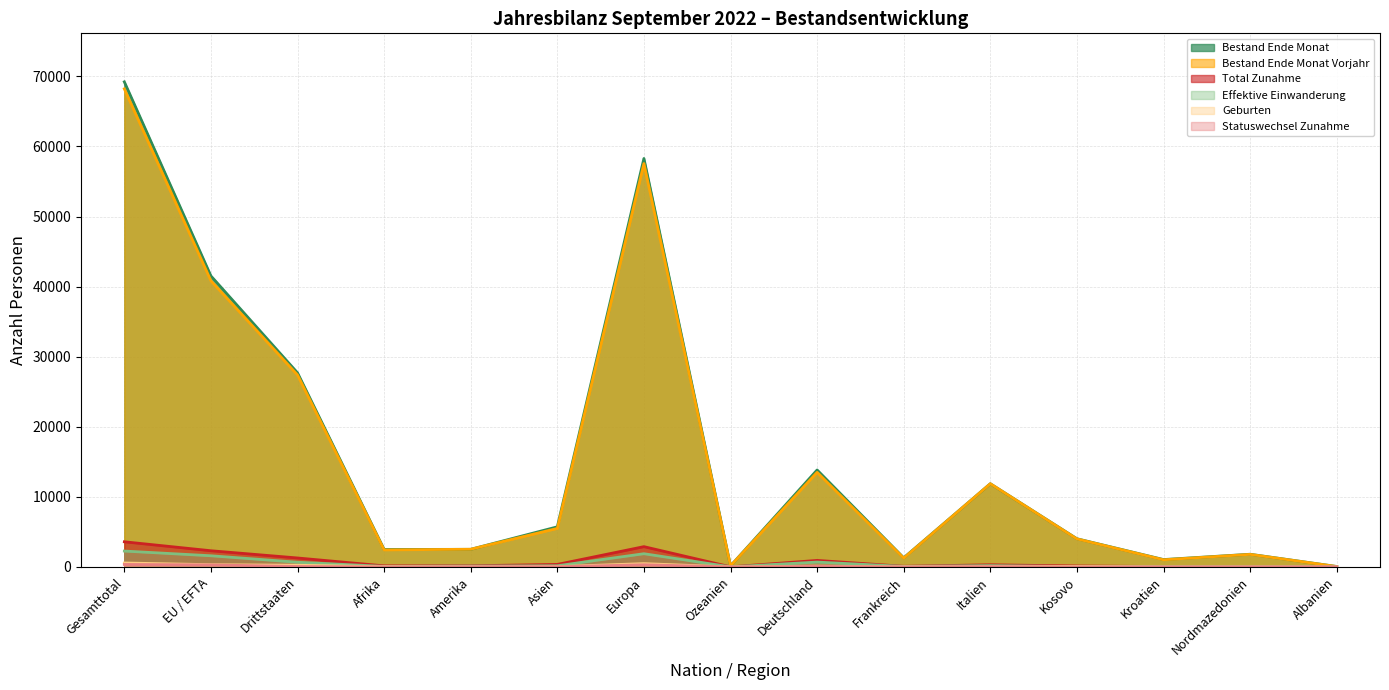

True or false: Effektive Einwanderung and Bestand Ende Monat cross at least once.

False